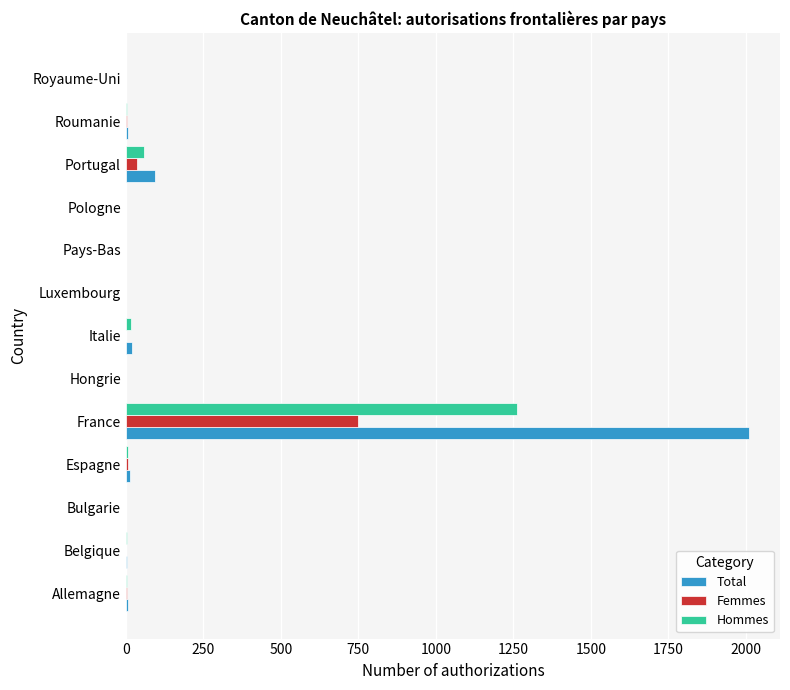

True or false: Total has a value of 3337 at France.

False